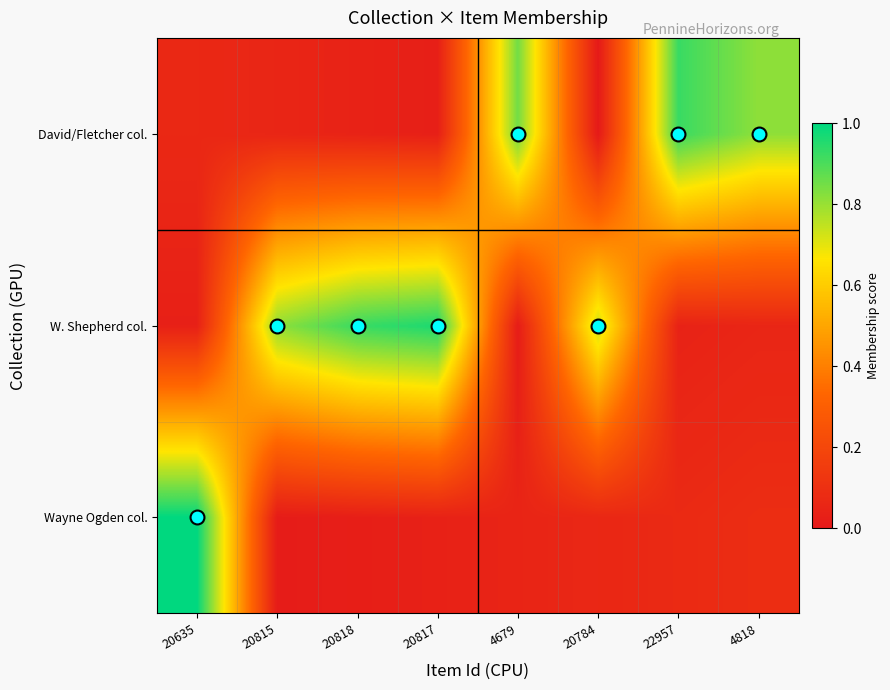

Reading left to right, transcribe all the data shown in this chart.

Wayne Ogden col.: 20635=1.0	20815=0.0	20818=0.0	20817=0.0	4679=0.1	20784=0.1	22957=0.1	4818=0.1
W. Shepherd col.: 20635=0.0	20815=0.8	20818=0.9	20817=1.0	4679=0.0	20784=0.7	22957=0.0	4818=0.1
David/Fletcher col.: 20635=0.1	20815=0.1	20818=0.0	20817=0.0	4679=0.9	20784=0.0	22957=0.9	4818=0.8